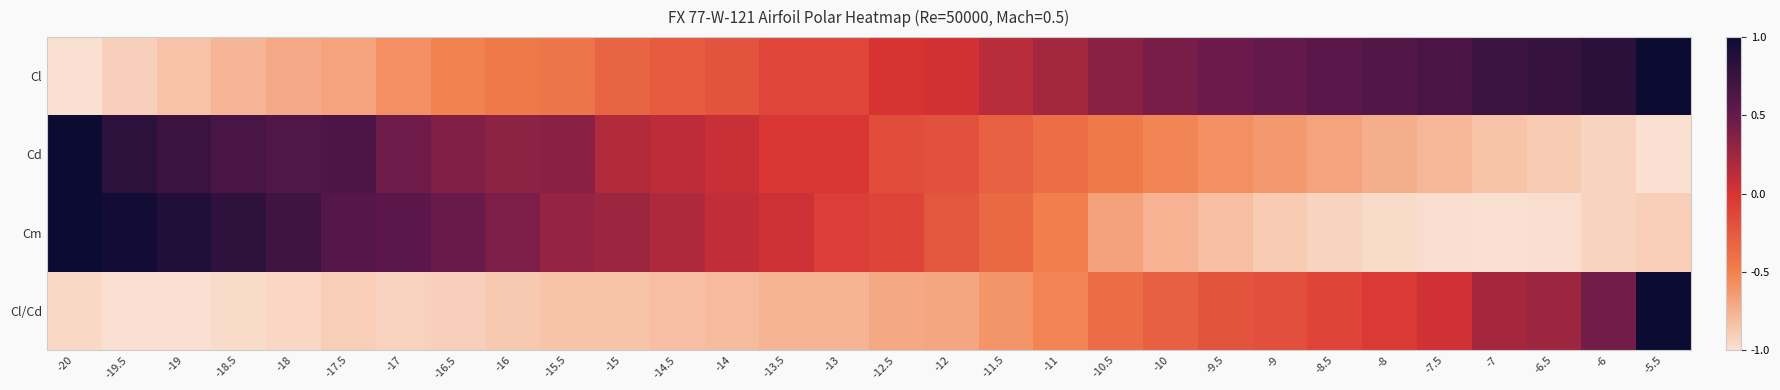

Reading right to left, extract all data points from this chart.

Cl: -5.5=1.0	-6=0.8	-6.5=0.8	-7=0.7	-7.5=0.7	-8=0.6	-8.5=0.6	-9=0.5	-9.5=0.5	-10=0.4	-10.5=0.3	-11=0.2	-11.5=0.1	-12=0.0	-12.5=-0.0	-13=-0.1	-13.5=-0.1	-14=-0.2	-14.5=-0.3	-15=-0.3	-15.5=-0.4	-16=-0.5	-16.5=-0.5	-17=-0.6	-17.5=-0.7	-18=-0.7	-18.5=-0.8	-19=-0.8	-19.5=-0.9	-20=-1.0
Cd: -5.5=-1.0	-6=-0.9	-6.5=-0.9	-7=-0.8	-7.5=-0.8	-8=-0.7	-8.5=-0.7	-9=-0.6	-9.5=-0.6	-10=-0.5	-10.5=-0.5	-11=-0.4	-11.5=-0.3	-12=-0.2	-12.5=-0.2	-13=-0.0	-13.5=-0.0	-14=0.1	-14.5=0.1	-15=0.2	-15.5=0.3	-16=0.3	-16.5=0.4	-17=0.5	-17.5=0.6	-18=0.6	-18.5=0.7	-19=0.7	-19.5=0.8	-20=1.0
Cm: -5.5=-0.9	-6=-0.9	-6.5=-1.0	-7=-1.0	-7.5=-1.0	-8=-1.0	-8.5=-0.9	-9=-0.9	-9.5=-0.8	-10=-0.8	-10.5=-0.7	-11=-0.5	-11.5=-0.4	-12=-0.2	-12.5=-0.1	-13=-0.1	-13.5=0.0	-14=0.1	-14.5=0.2	-15=0.3	-15.5=0.3	-16=0.4	-16.5=0.5	-17=0.6	-17.5=0.6	-18=0.7	-18.5=0.8	-19=0.9	-19.5=1.0	-20=1.0
Cl/Cd: -5.5=1.0	-6=0.5	-6.5=0.3	-7=0.2	-7.5=0.0	-8=-0.0	-8.5=-0.1	-9=-0.2	-9.5=-0.2	-10=-0.3	-10.5=-0.4	-11=-0.5	-11.5=-0.6	-12=-0.7	-12.5=-0.7	-13=-0.8	-13.5=-0.8	-14=-0.8	-14.5=-0.8	-15=-0.8	-15.5=-0.8	-16=-0.9	-16.5=-0.9	-17=-0.9	-17.5=-0.9	-18=-0.9	-18.5=-1.0	-19=-1.0	-19.5=-1.0	-20=-1.0